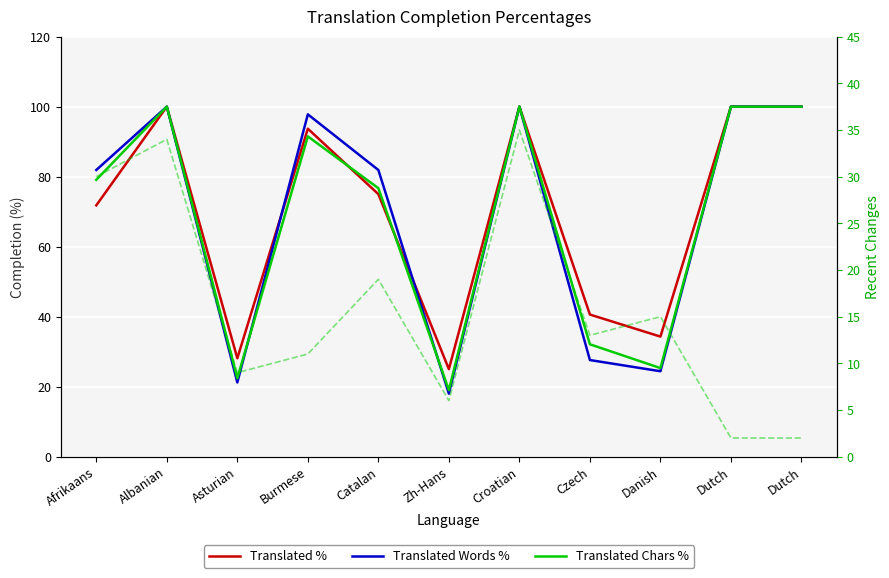

Between Afrikaans and Asturian, which series saw the biggest shift?

Translated Words %